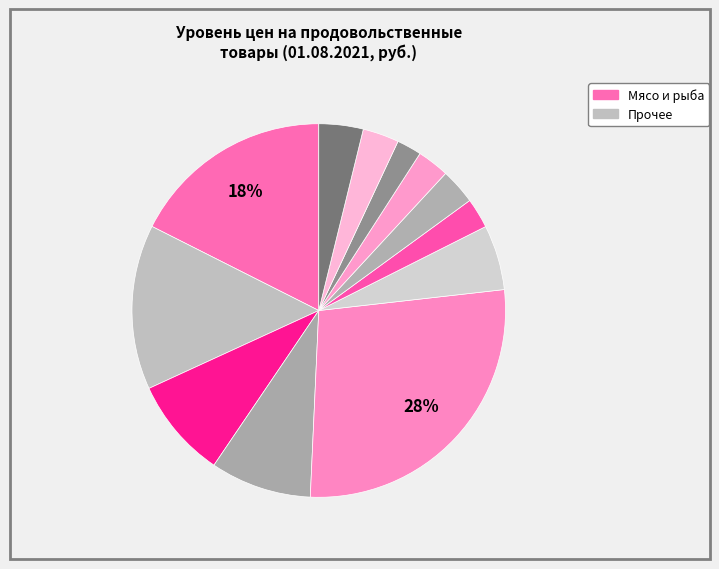

Count the number of slices in the pie.

12